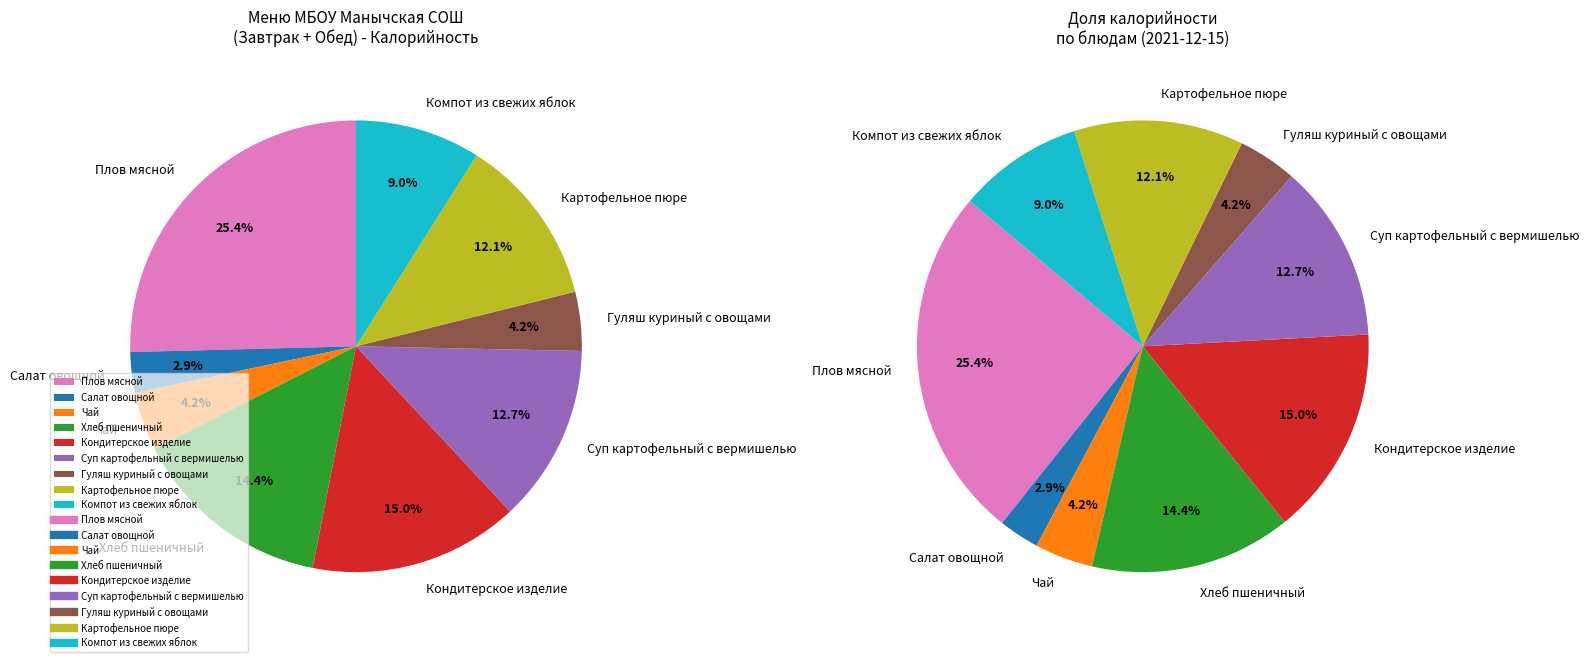

To the nearest percent, what is the difference between the Плов мясной and Салат овощной slice percentages?

23%